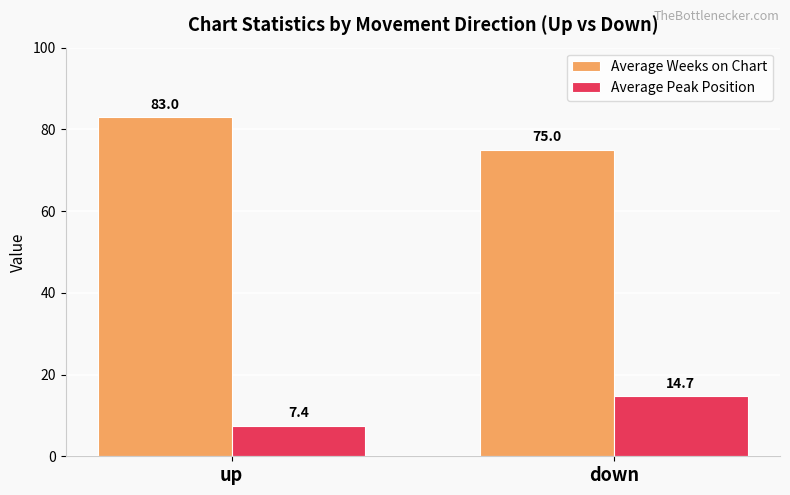

Rank the series at up from lowest to highest value.

Average Peak Position, Average Weeks on Chart